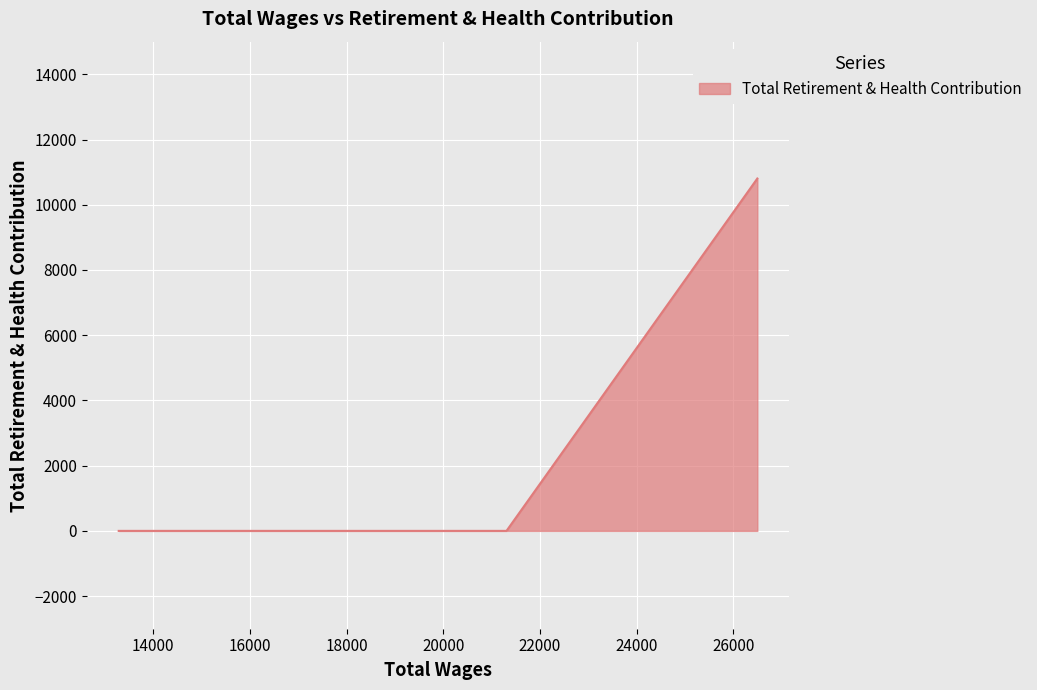

At which category does the chart reach its minimum across all series?

14000